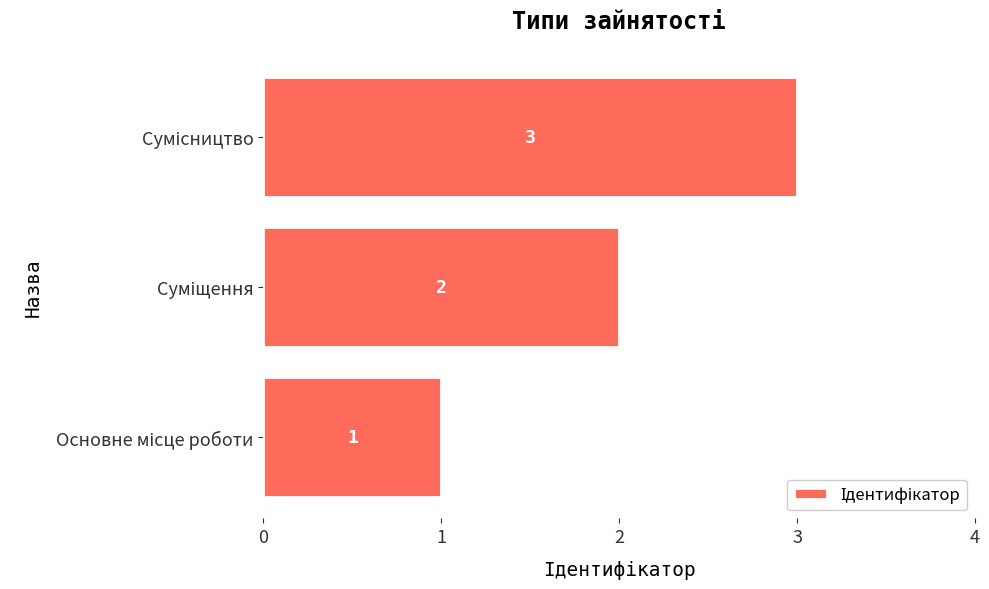

Count the values in the range 1 to 3.

3